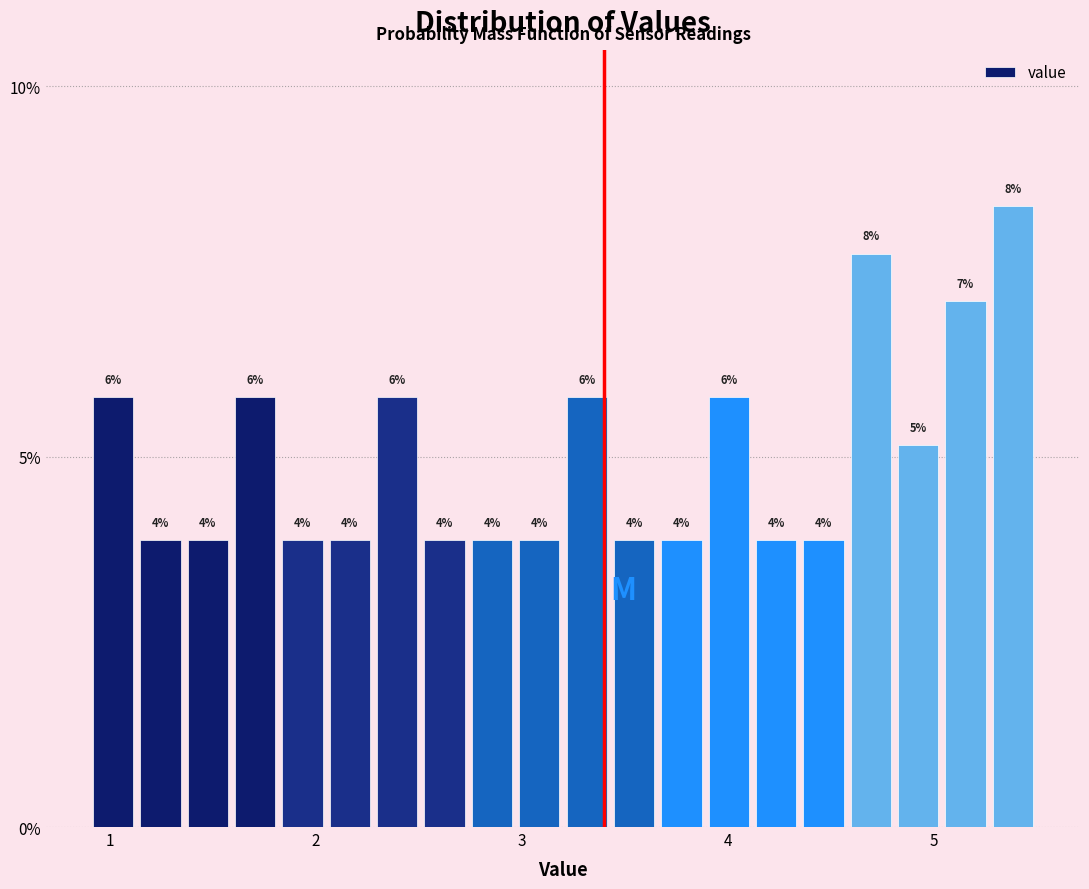

Around what value on the x-axis is the tallest bar? Give the approximate position of its centre, as read against the axis.

5.4